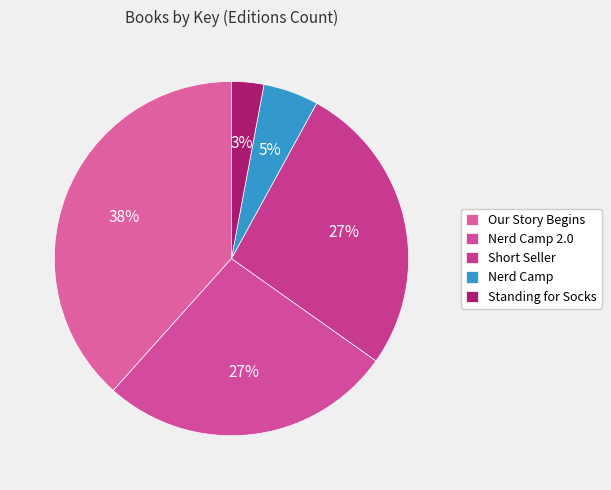

Which category has the biggest portion of the pie?

Our Story Begins